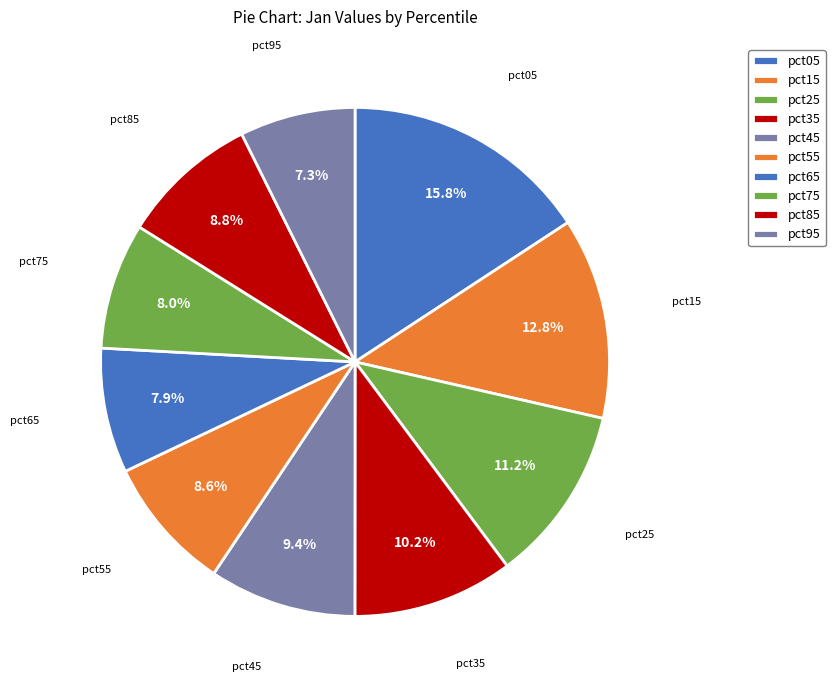

How many segments does this pie chart have?

10